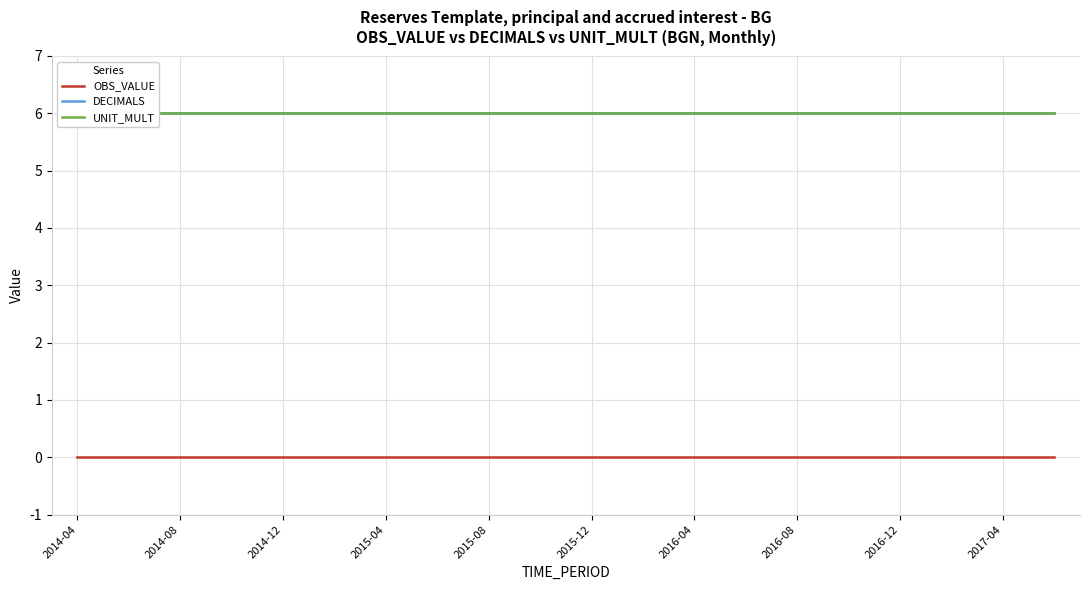

True or false: DECIMALS and UNIT_MULT cross at least once.

False